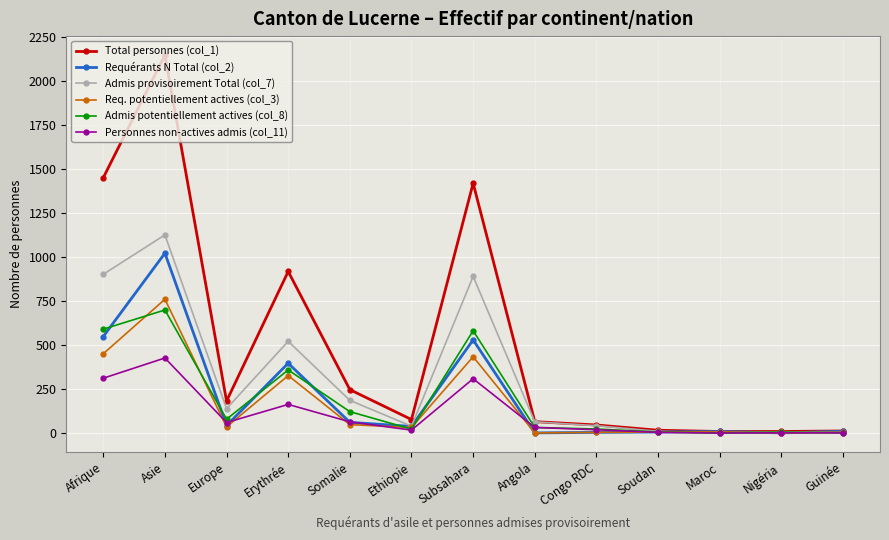

Which series has the largest total across all categories?

Total personnes (col_1)